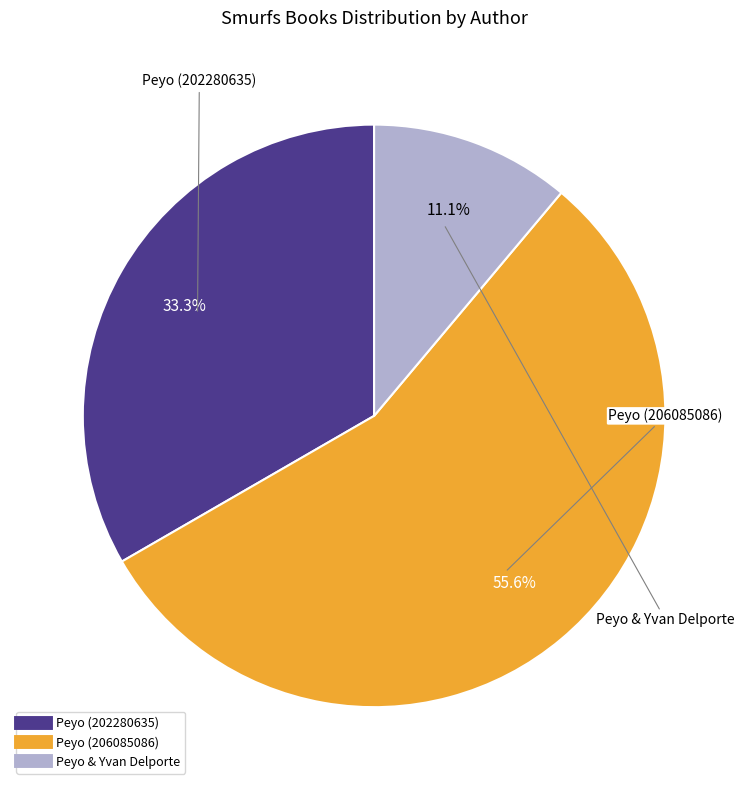

Is there a majority slice in this chart?

Yes